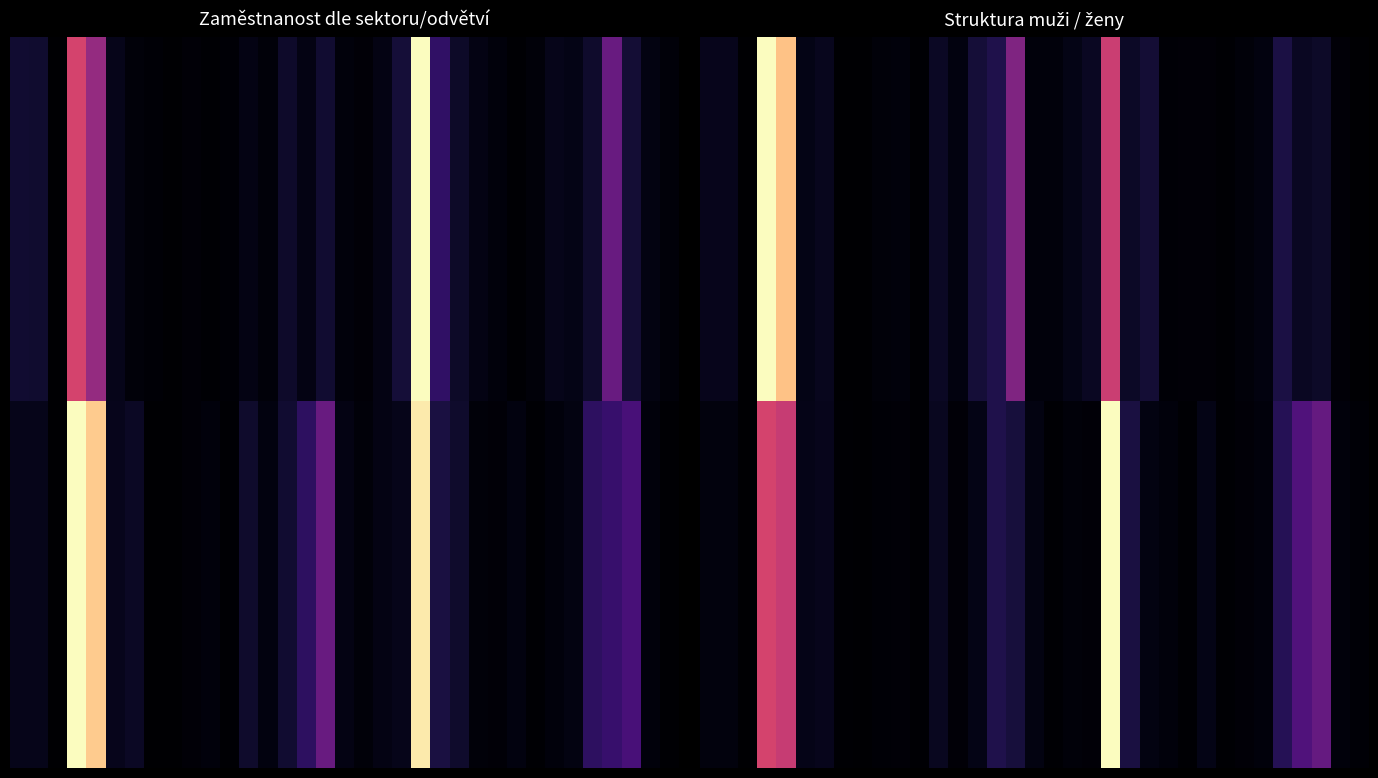

Count the number of data series in this chart.

2